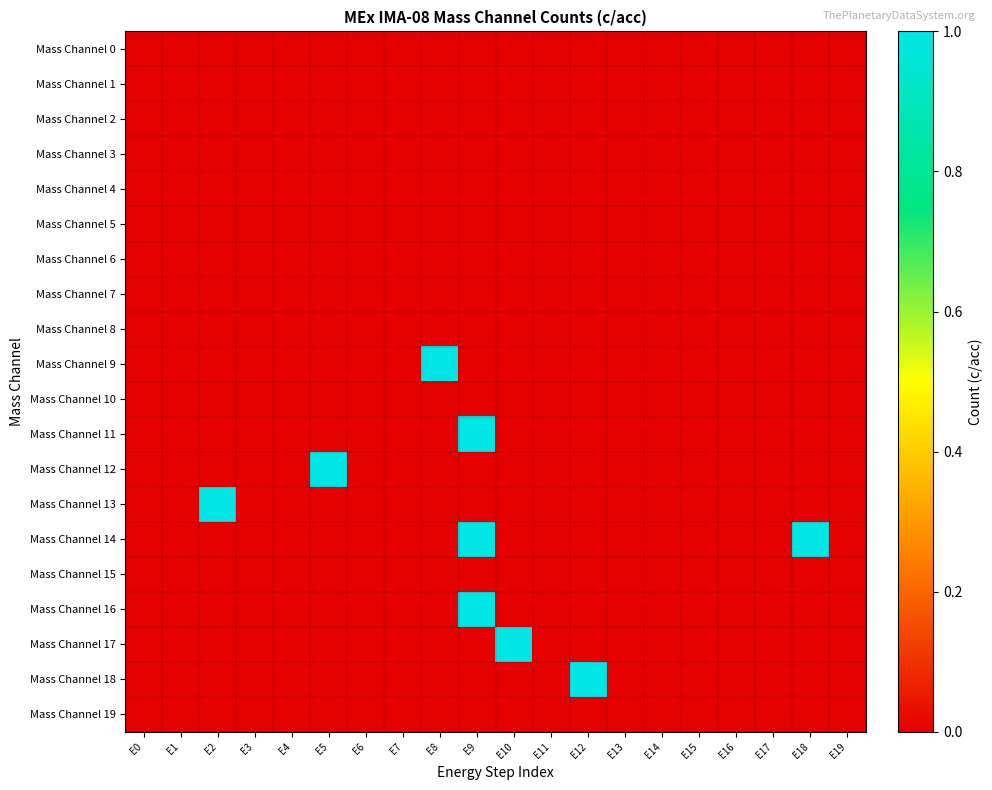

At E18, list the series in order from largest to smallest.

Mass Channel 14, Mass Channel 0, Mass Channel 1, Mass Channel 2, Mass Channel 3, Mass Channel 4, Mass Channel 5, Mass Channel 6, Mass Channel 7, Mass Channel 8, Mass Channel 9, Mass Channel 10, Mass Channel 11, Mass Channel 12, Mass Channel 13, Mass Channel 15, Mass Channel 16, Mass Channel 17, Mass Channel 18, Mass Channel 19